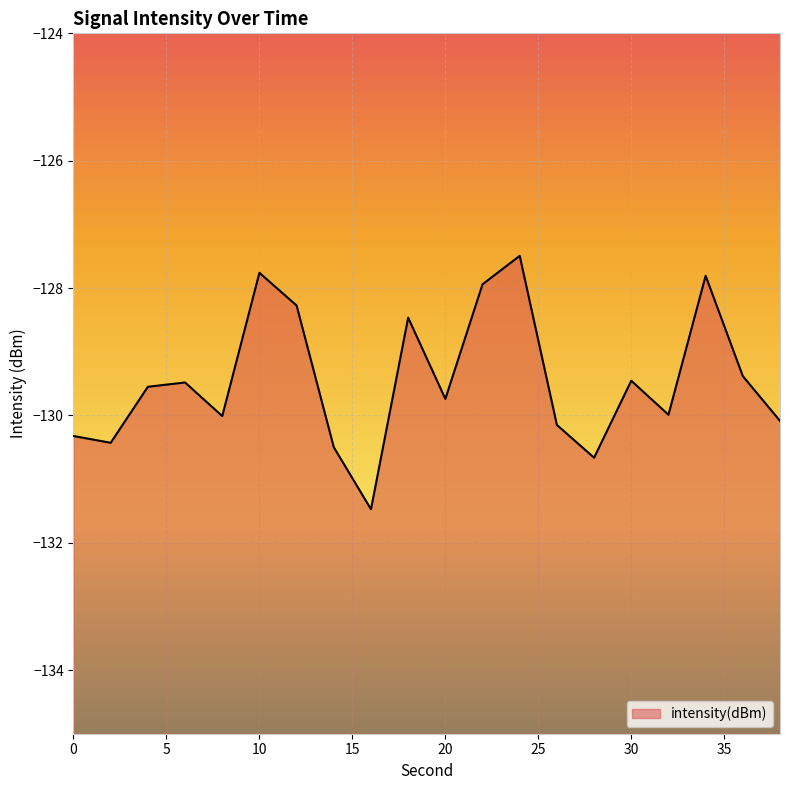

What is the difference between the maximum and minimum values?

4.0